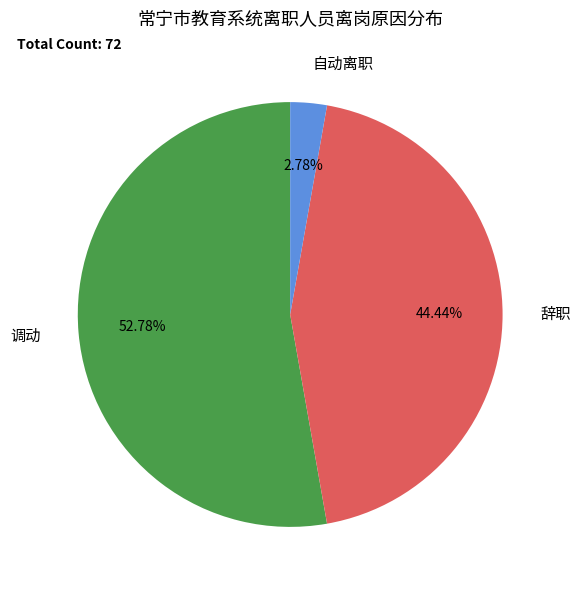

Does any single category account for the majority?

Yes